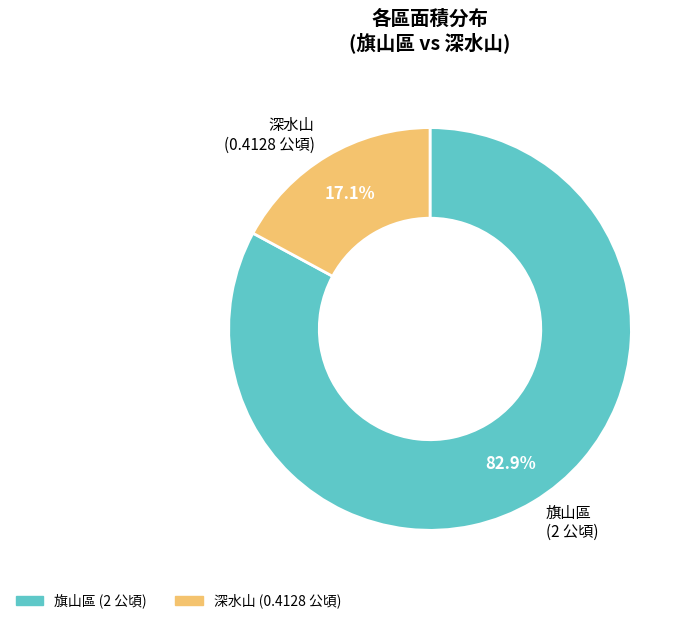

Count the number of slices in the pie.

2